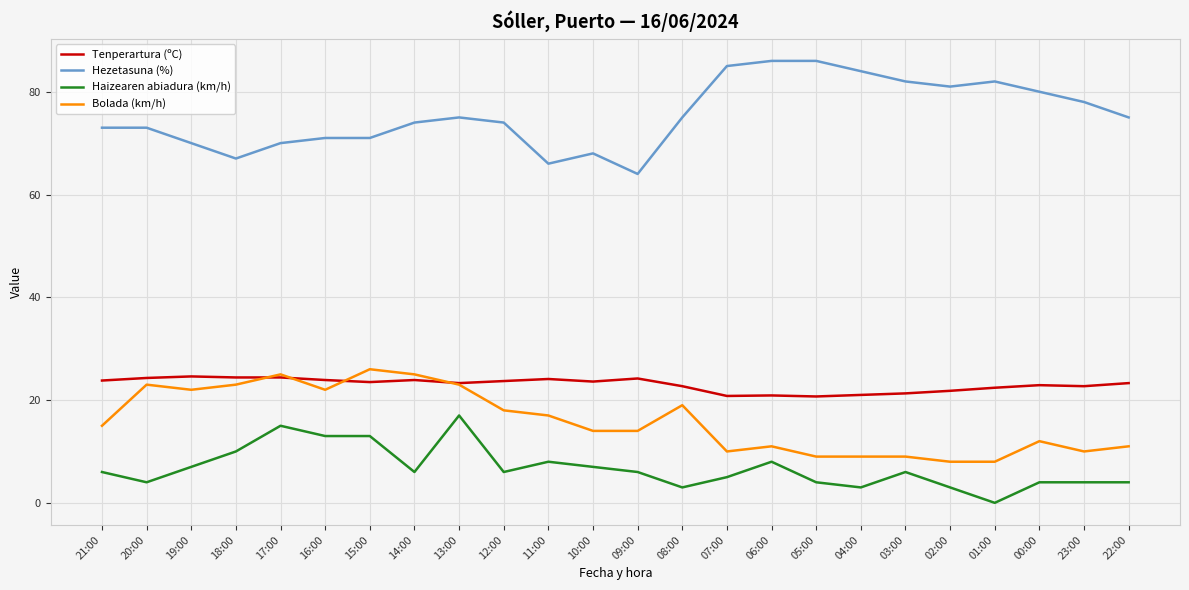

What is the maximum value shown in the chart?

86.0